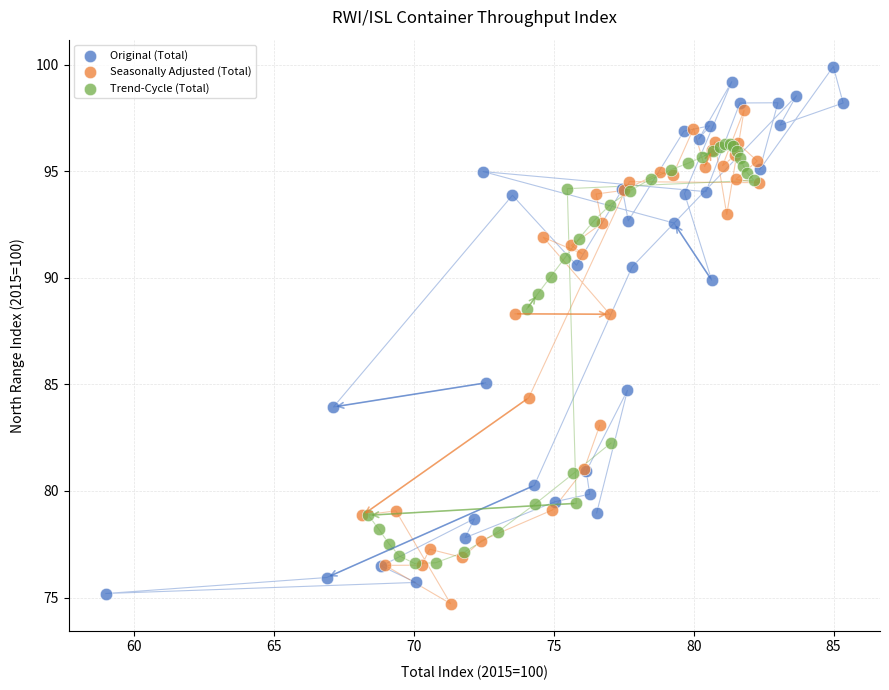

Which series reaches the maximum Y coordinate?

Original (Total)